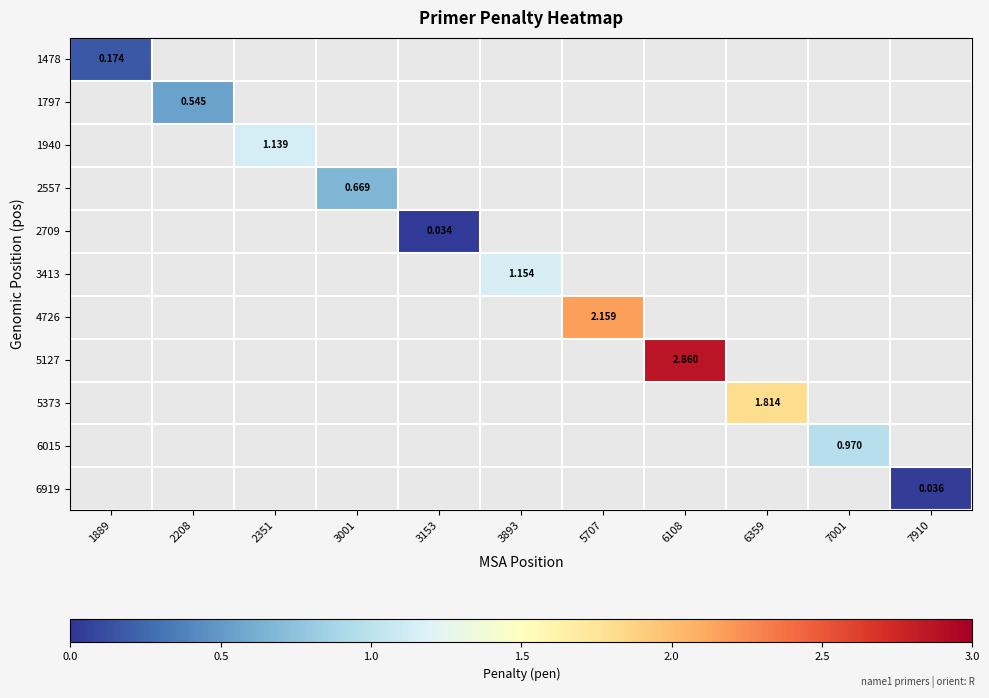

Which series has the widest spread of values?

1478